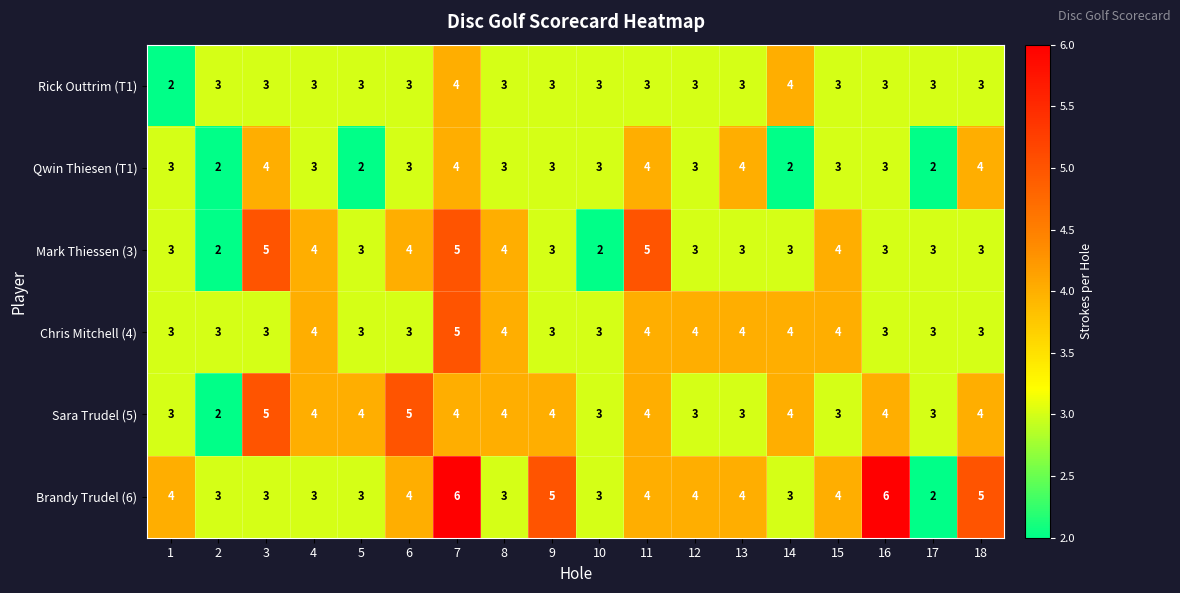

Which series has the largest range (max minus min)?

Brandy Trudel (6)